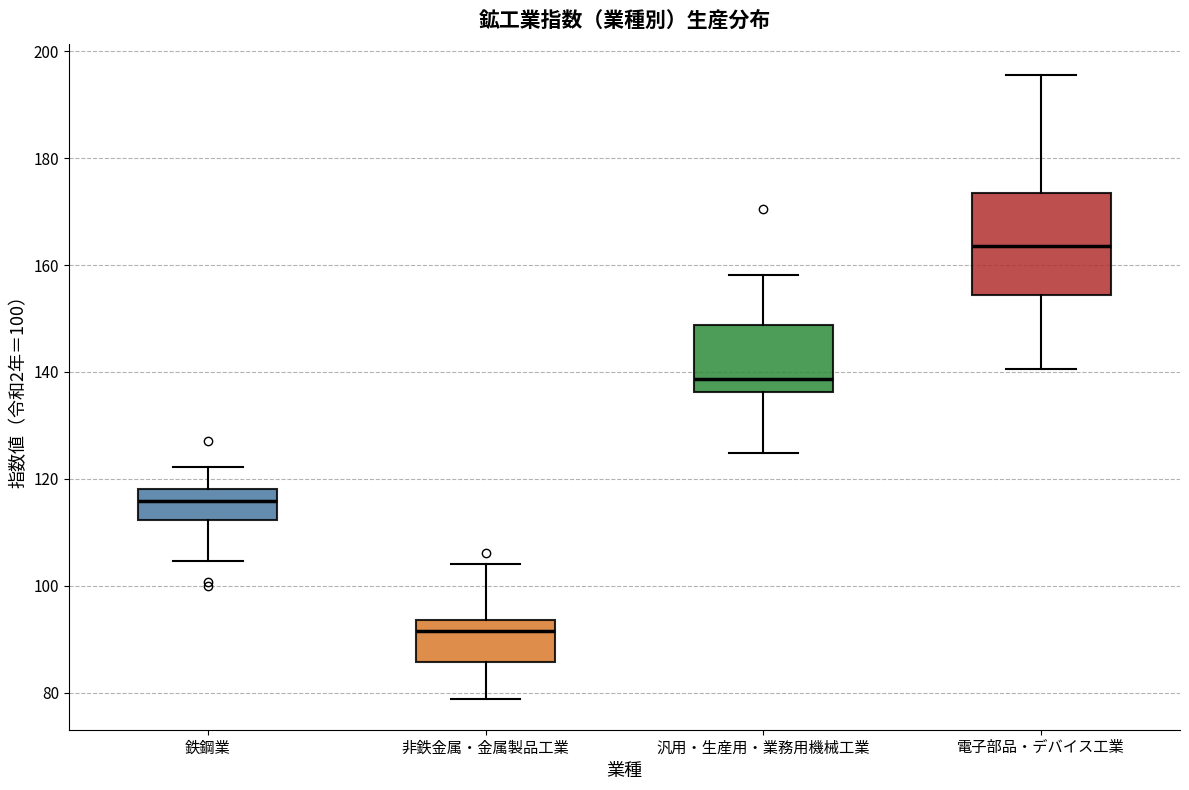

Where does the upper whisker of the box for 電子部品・デバイス工業 end on the y-axis? The values are not printed on the chart, so give them approximately, as read against the axis.

196